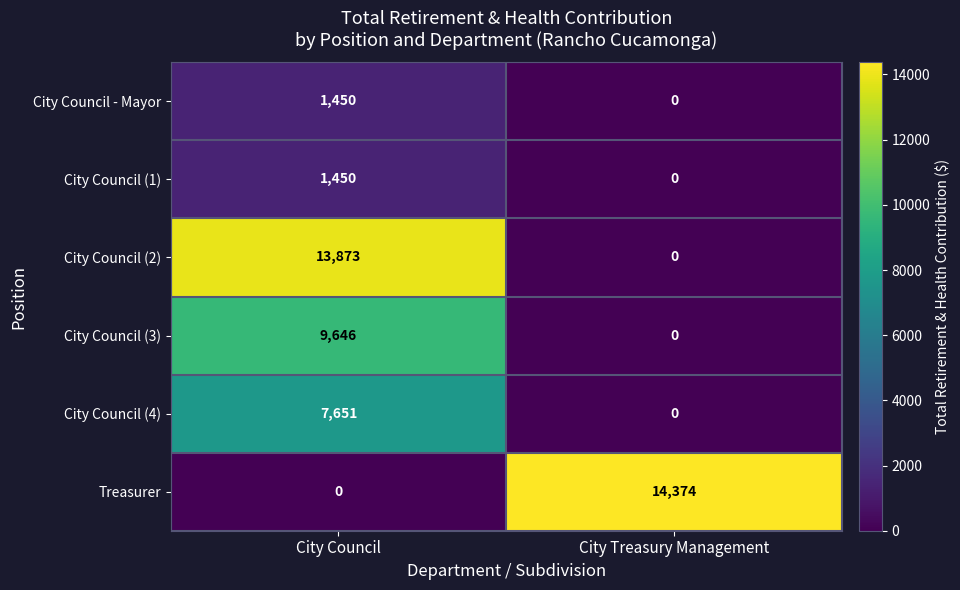

Rank the categories by Treasurer value from highest to lowest.

City Treasury Management, City Council